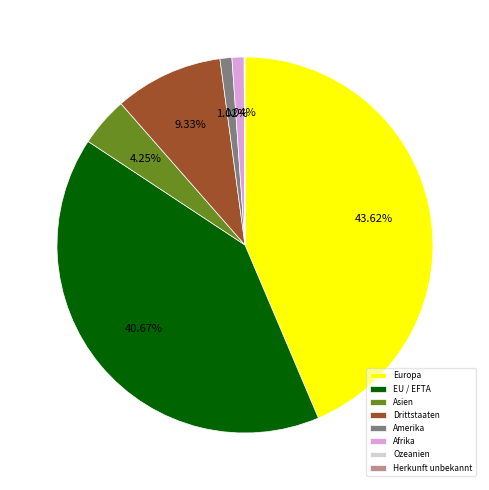

Is Drittstaaten the majority of the pie?

No